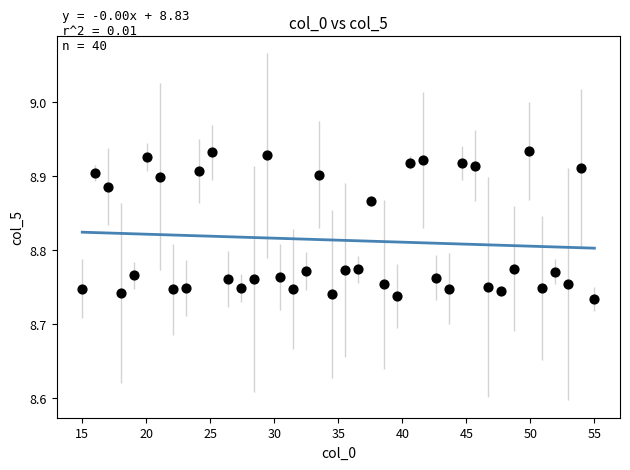

How many data points are displayed?

40